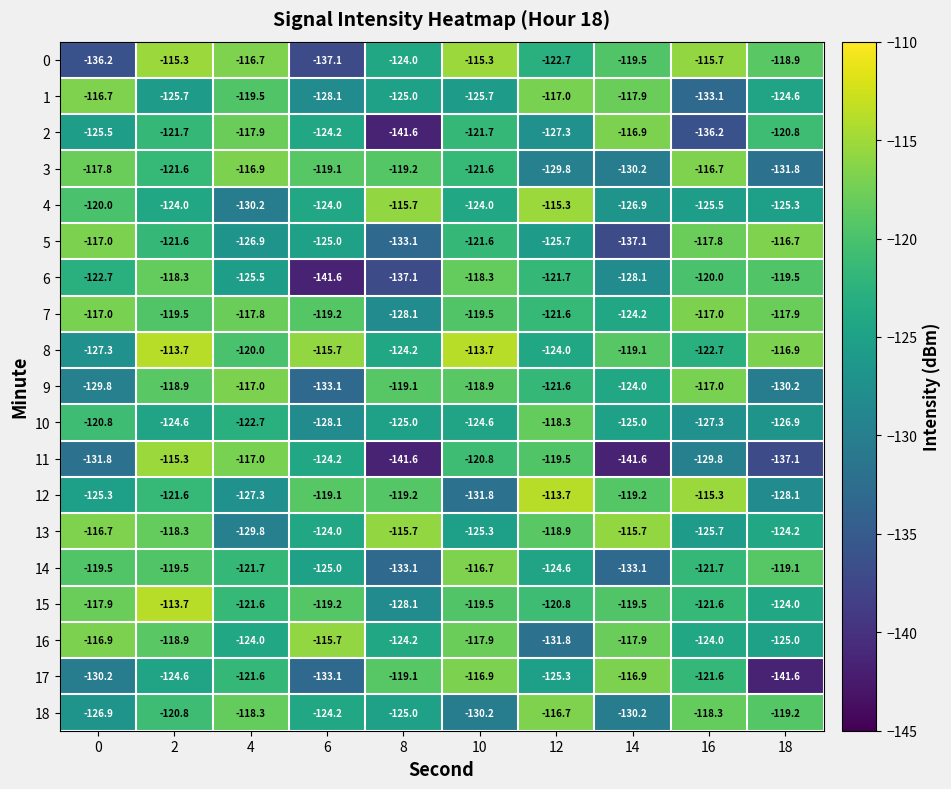

What is the total value across all series at 4?

-2312.4